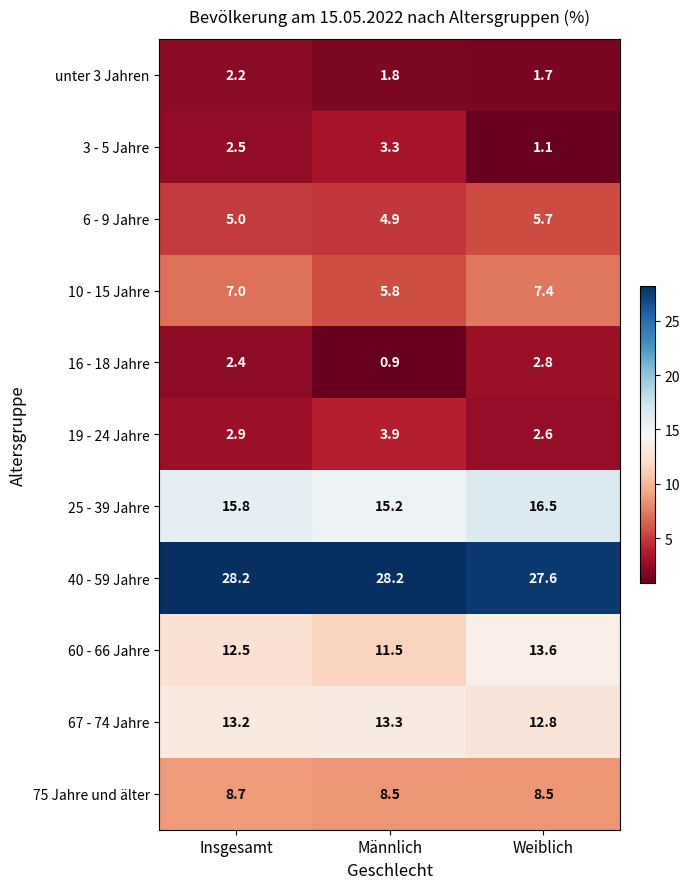

Count the number of data series in this chart.

11